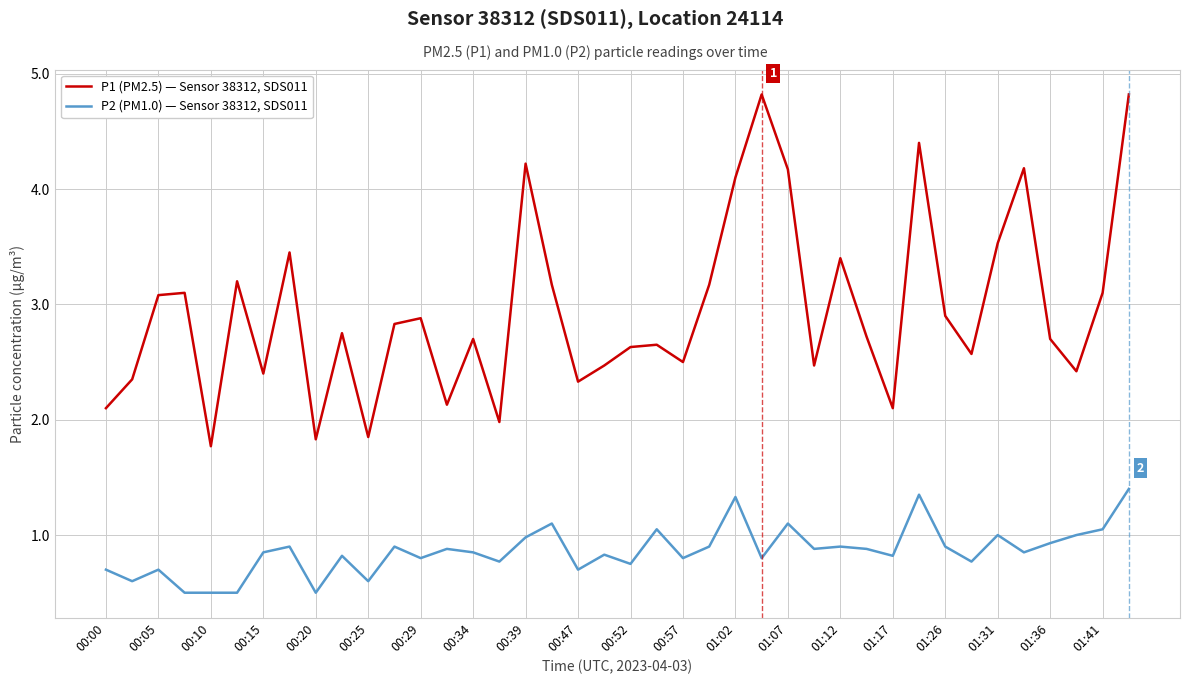

What is the difference between the maximum and minimum values in the P2 (PM1.0) — Sensor 38312, SDS011 series?

0.9